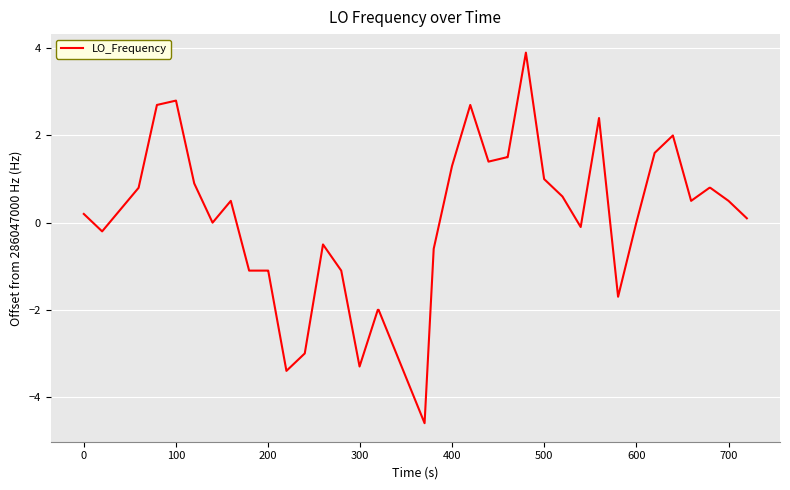

What is the difference between the maximum and minimum values?

8.5